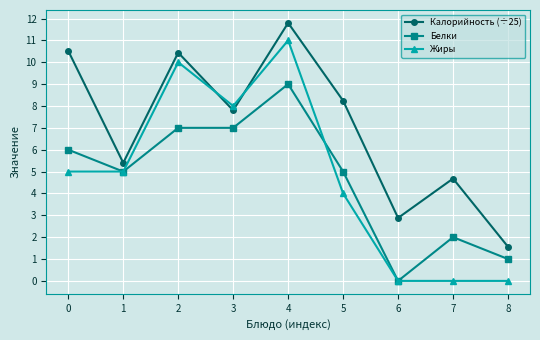

What is the difference between the maximum and second lowest values in the Белки series?

8.0